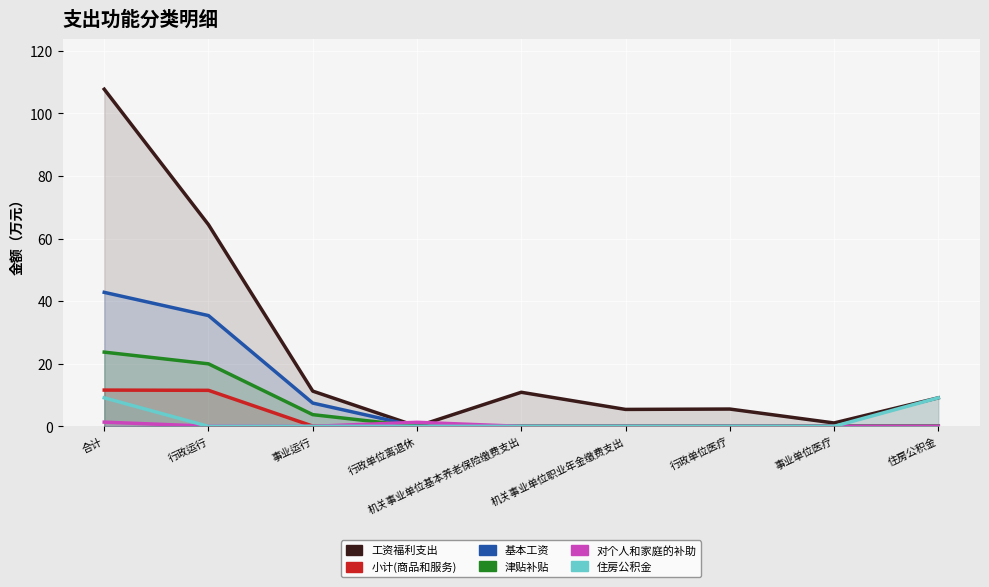

Reading left to right, what are all the values shown in this chart?

工资福利支出: 合计=107.8	行政运行=64.5	事业运行=11.3	行政单位离退休=0.0	机关事业单位基本养老保险缴费支出=10.9	机关事业单位职业年金缴费支出=5.4	行政单位医疗=5.5	事业单位医疗=1.1	住房公积金=9.1
小计(商品和服务): 合计=11.6	行政运行=11.5	事业运行=0.1	行政单位离退休=0.0	机关事业单位基本养老保险缴费支出=0.0	机关事业单位职业年金缴费支出=0.0	行政单位医疗=0.0	事业单位医疗=0.0	住房公积金=0.0
基本工资: 合计=42.8	行政运行=35.4	事业运行=7.4	行政单位离退休=0.0	机关事业单位基本养老保险缴费支出=0.0	机关事业单位职业年金缴费支出=0.0	行政单位医疗=0.0	事业单位医疗=0.0	住房公积金=0.0
津贴补贴: 合计=23.7	行政运行=20.0	事业运行=3.7	行政单位离退休=0.0	机关事业单位基本养老保险缴费支出=0.0	机关事业单位职业年金缴费支出=0.0	行政单位医疗=0.0	事业单位医疗=0.0	住房公积金=0.0
对个人和家庭的补助: 合计=1.4	行政运行=0.1	事业运行=0.0	行政单位离退休=1.3	机关事业单位基本养老保险缴费支出=0.0	机关事业单位职业年金缴费支出=0.0	行政单位医疗=0.0	事业单位医疗=0.0	住房公积金=0.0
住房公积金: 合计=9.1	行政运行=0.0	事业运行=0.0	行政单位离退休=0.0	机关事业单位基本养老保险缴费支出=0.0	机关事业单位职业年金缴费支出=0.0	行政单位医疗=0.0	事业单位医疗=0.0	住房公积金=9.1